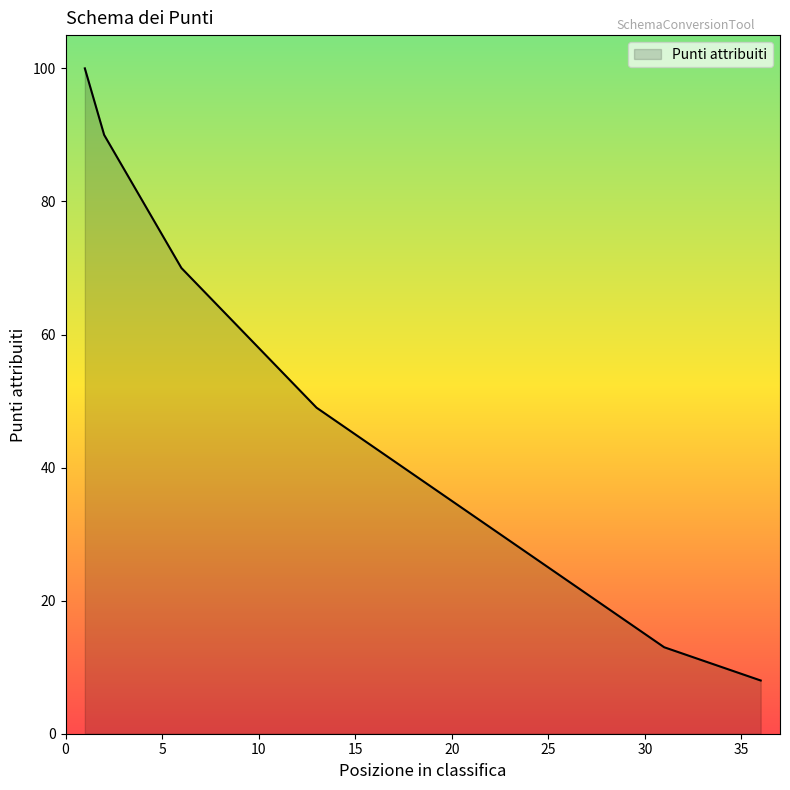

What is the maximum value shown in the chart?

100